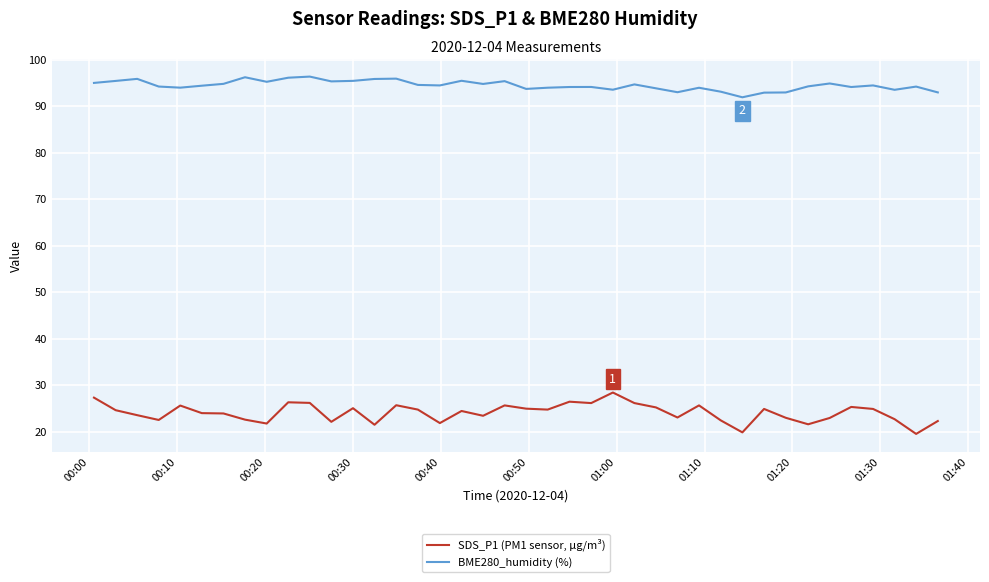

What is the minimum value for SDS_P1 (PM1 sensor, µg/m³)?

19.5